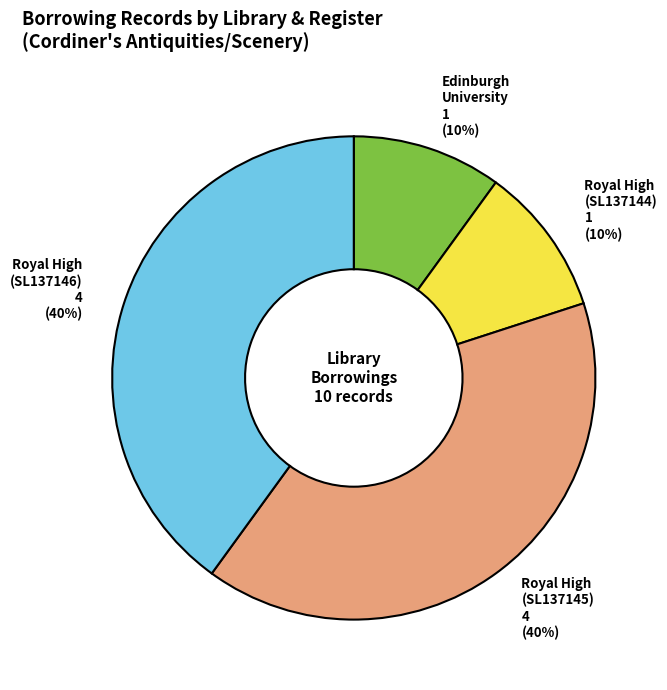

To the nearest percent, what is the average slice percentage?

25%